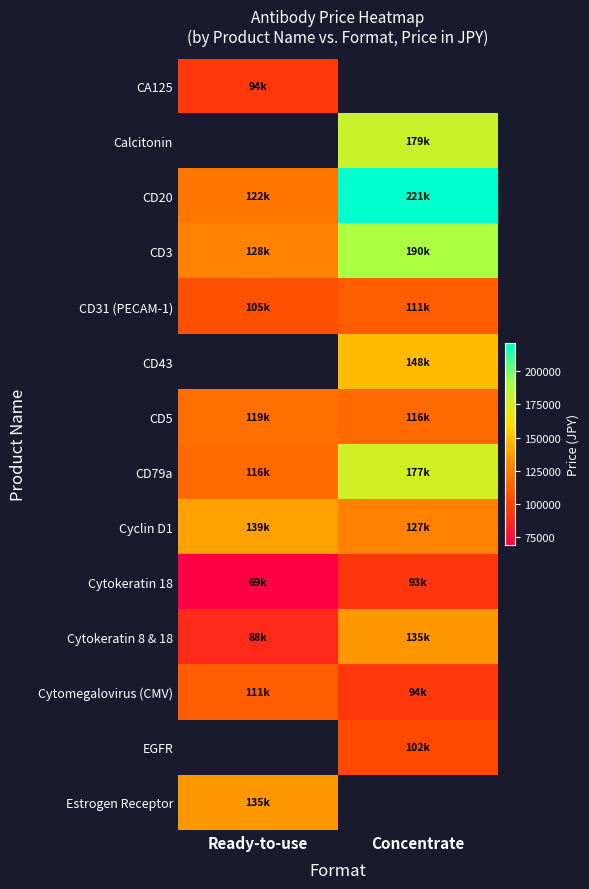

Which has a higher value, Concentrate or Ready-to-use?

Ready-to-use